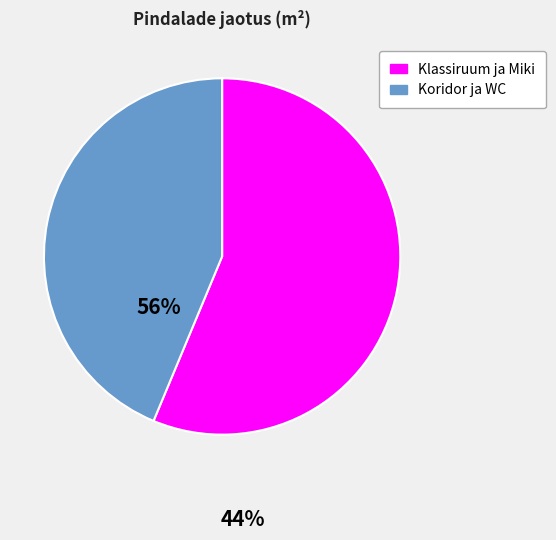

Is there a majority slice in this chart?

Yes